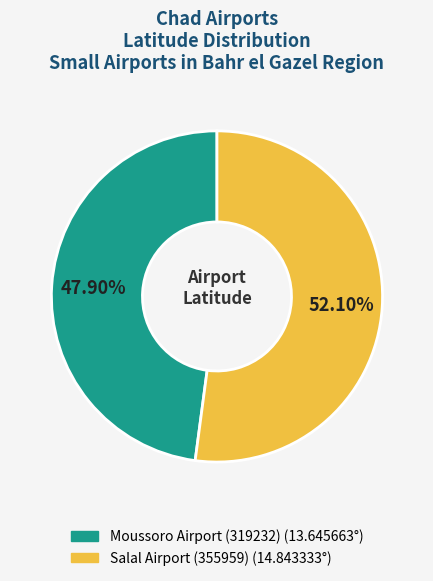

Is it true that Moussoro Airport (319232) is 48% of the pie?

True